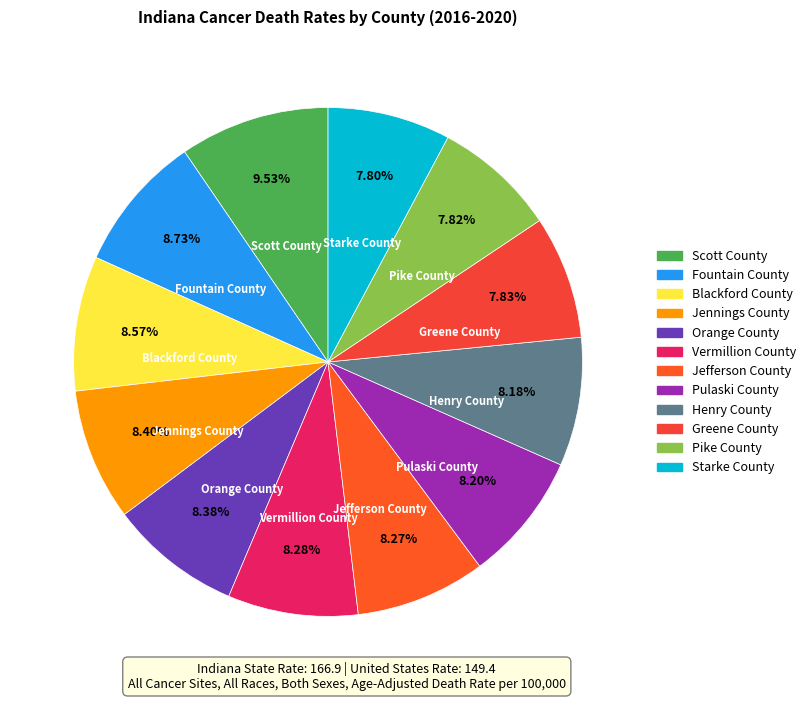

To the nearest percent, what portion does Fountain County represent?

9%